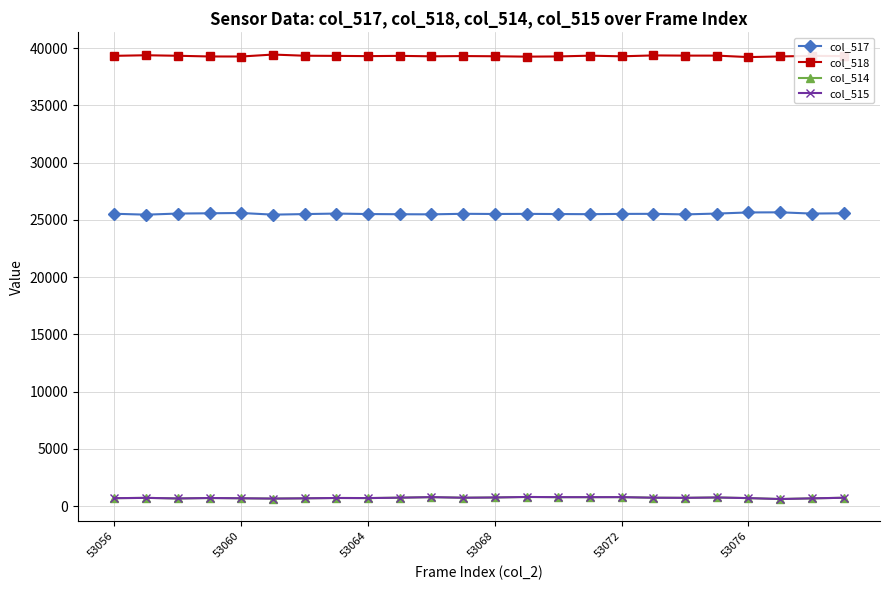

Count the number of categories in the chart.

24